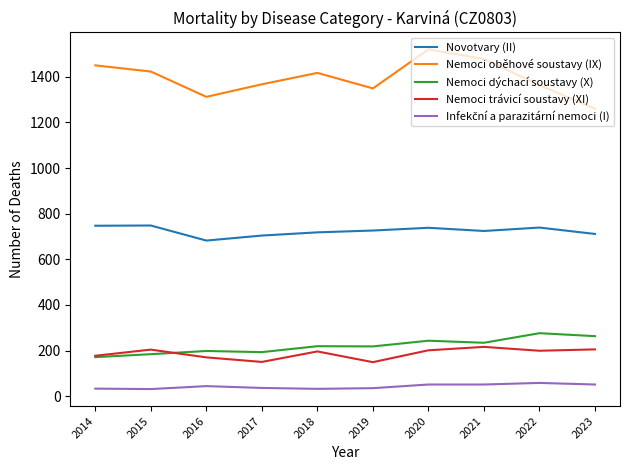

Which series has the widest spread of values?

Nemoci oběhové soustavy (IX)